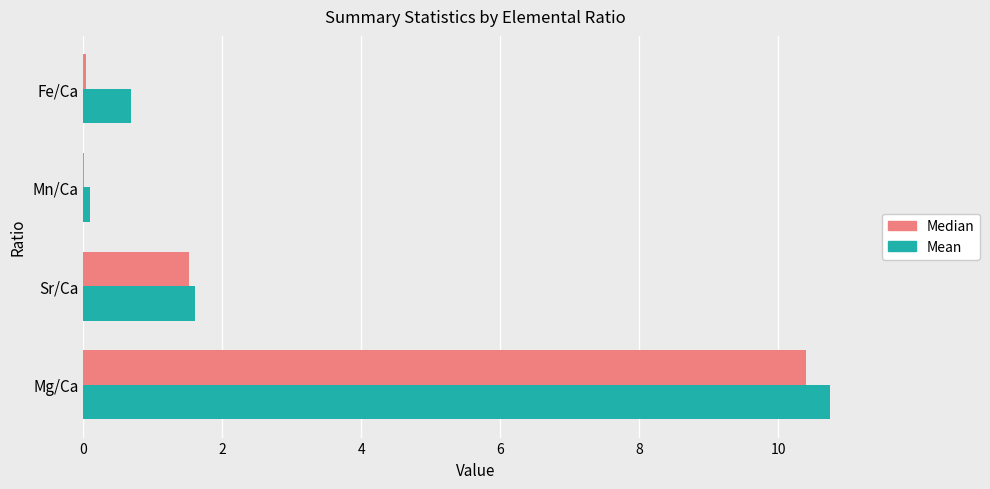

Is it true that Median equals 14.7 at Mg/Ca?

False